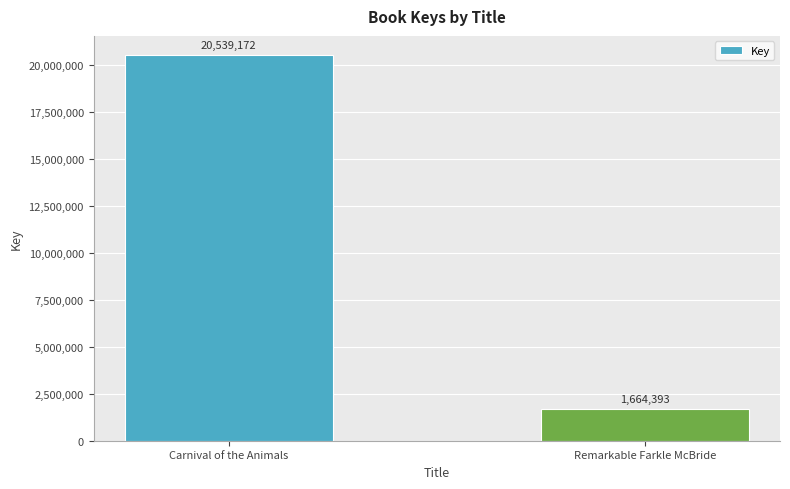

What is the label of the 1st bar from the right?

Remarkable Farkle McBride